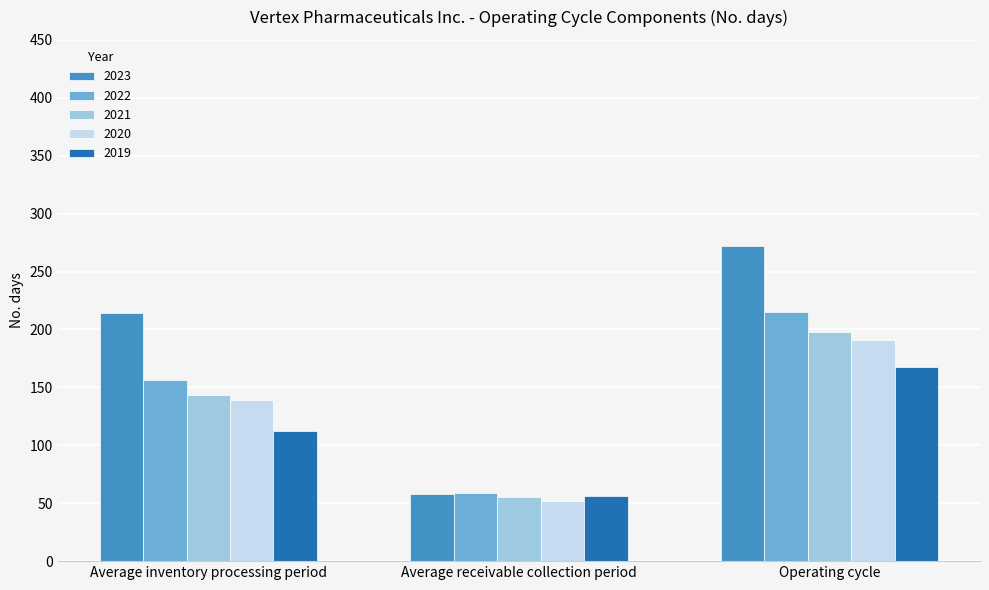

Which series changed the most between Average inventory processing period and Average receivable collection period?

2023